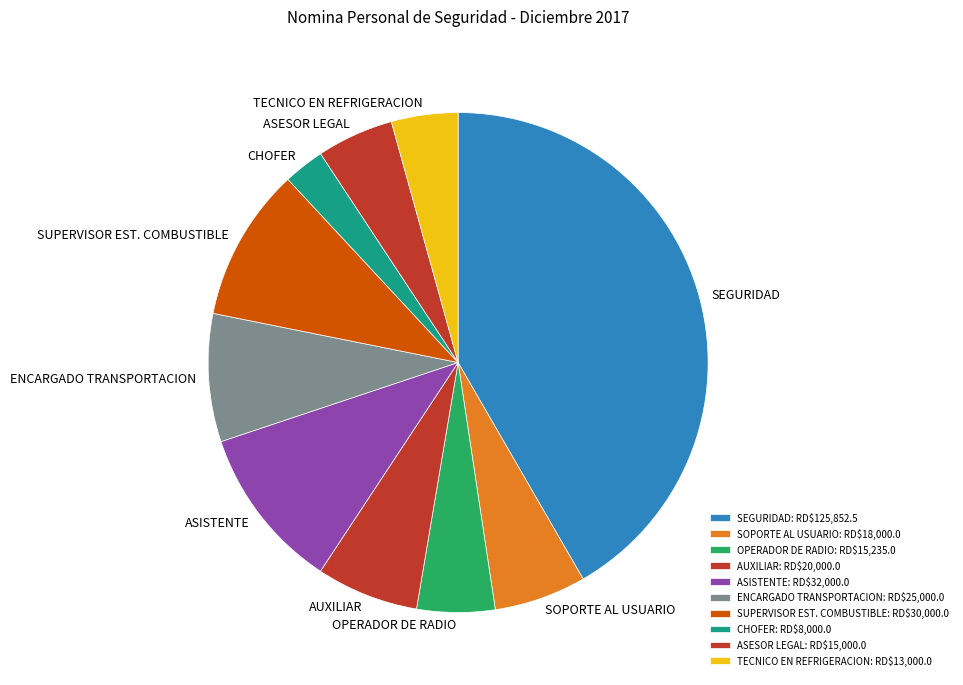

Between ENCARGADO TRANSPORTACION and CHOFER, which is larger?

ENCARGADO TRANSPORTACION